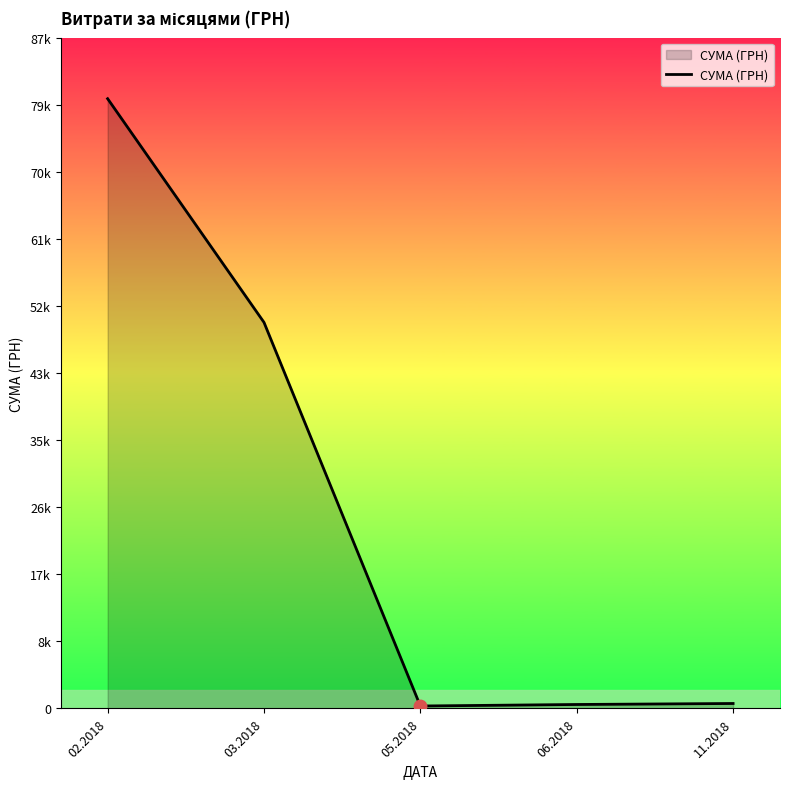

Does the chart have visible grid lines?

No